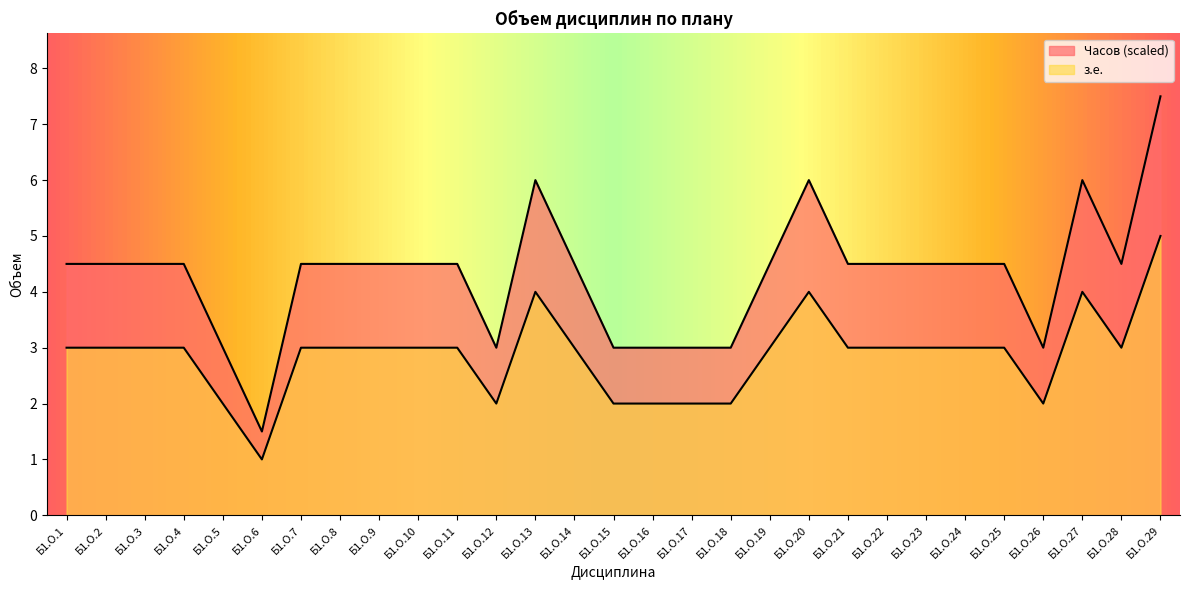

Count the Часов values in the range 2 to 3.

24